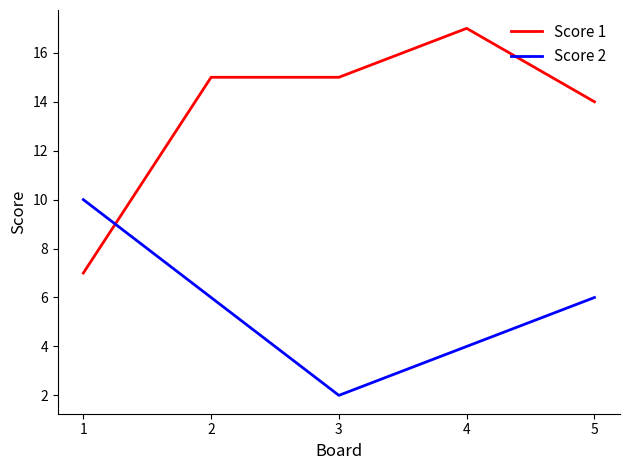

Which series has the largest total across all categories?

Score 1